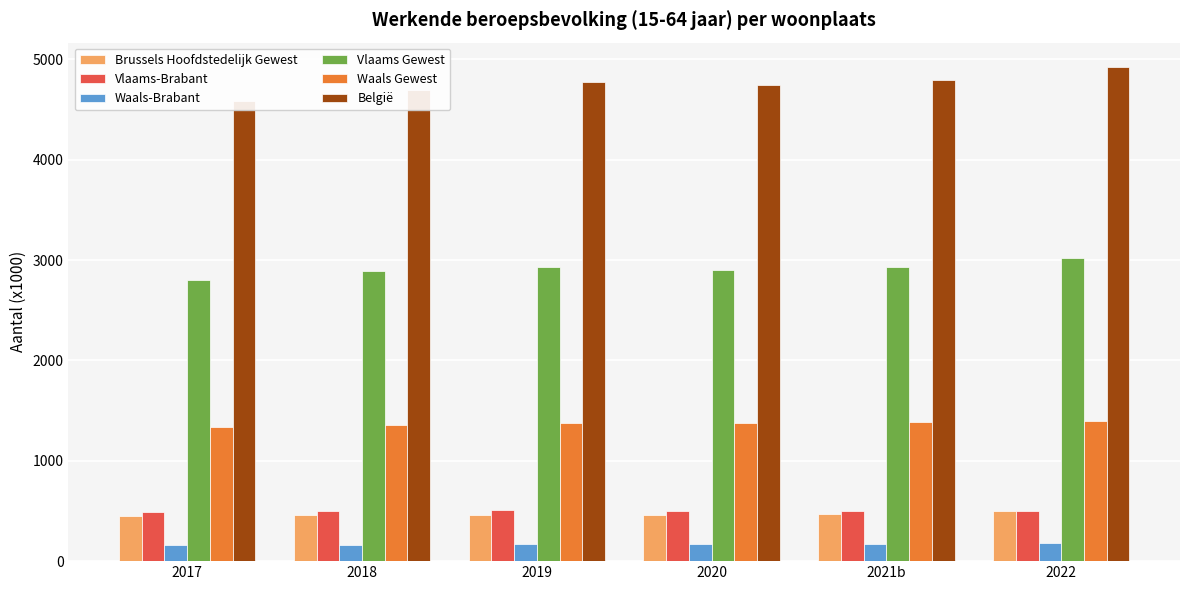

What is the sum of all Brussels Hoofdstedelijk Gewest values?

2802.6